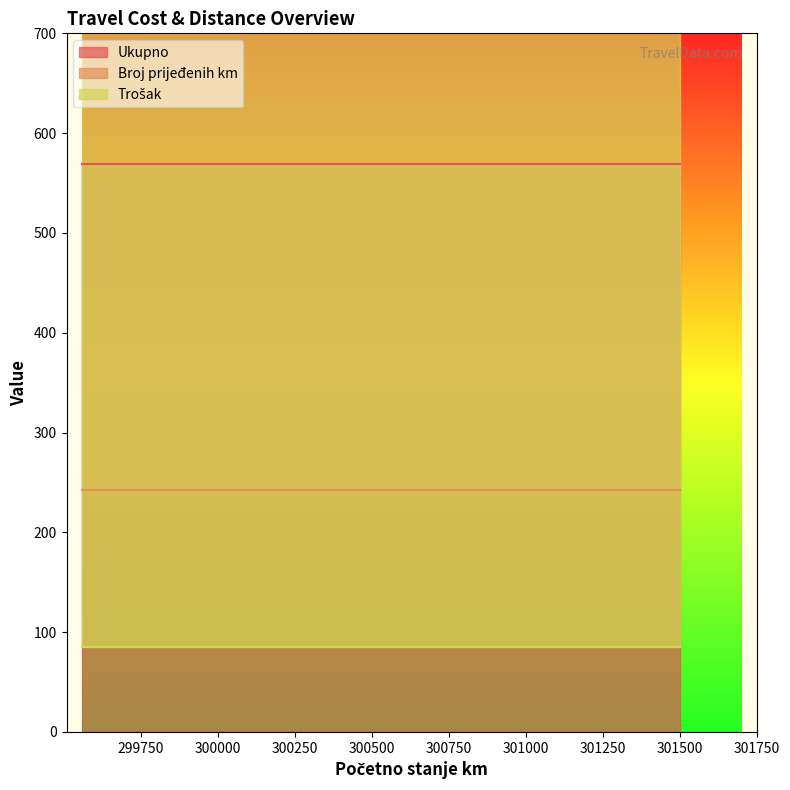

True or false: Ukupno and Trošak cross at least once.

False